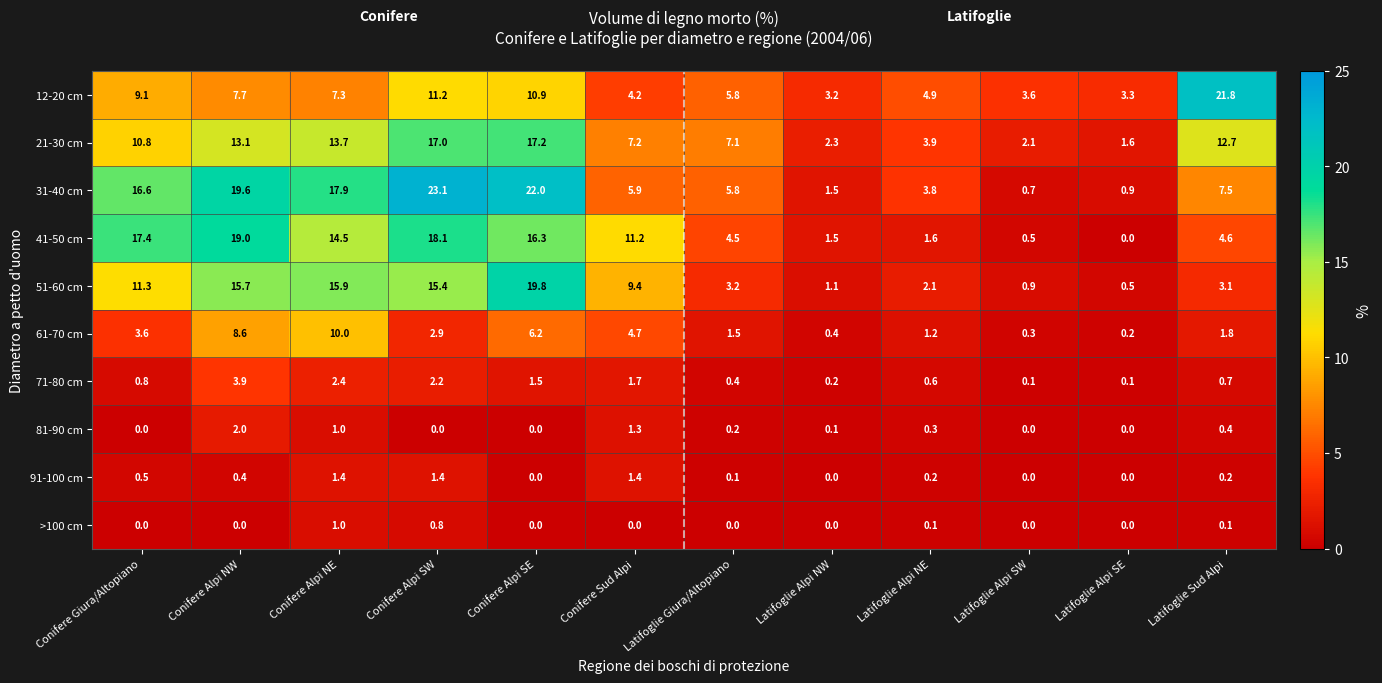

At how many categories does at least one series exceed 17?

6